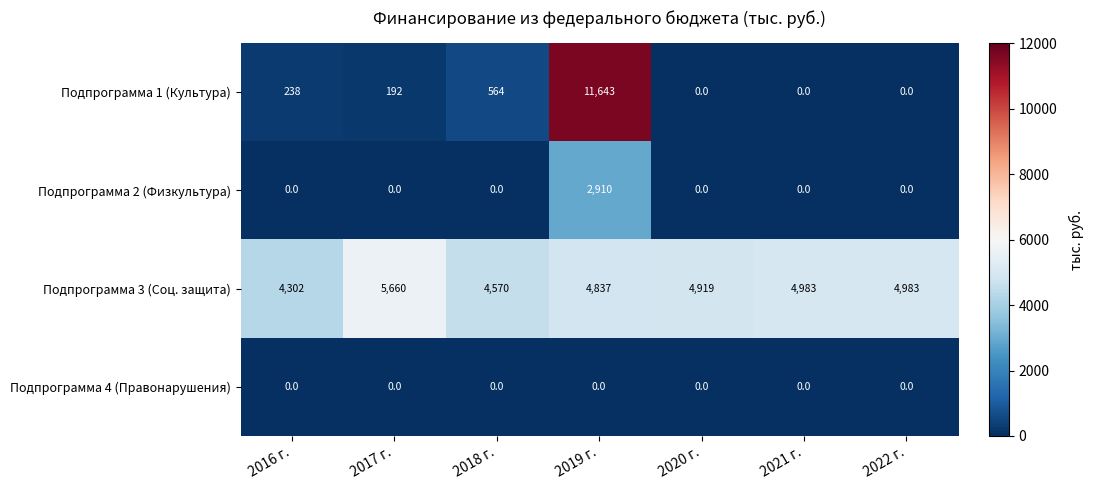

How many categories are shown in the chart?

7